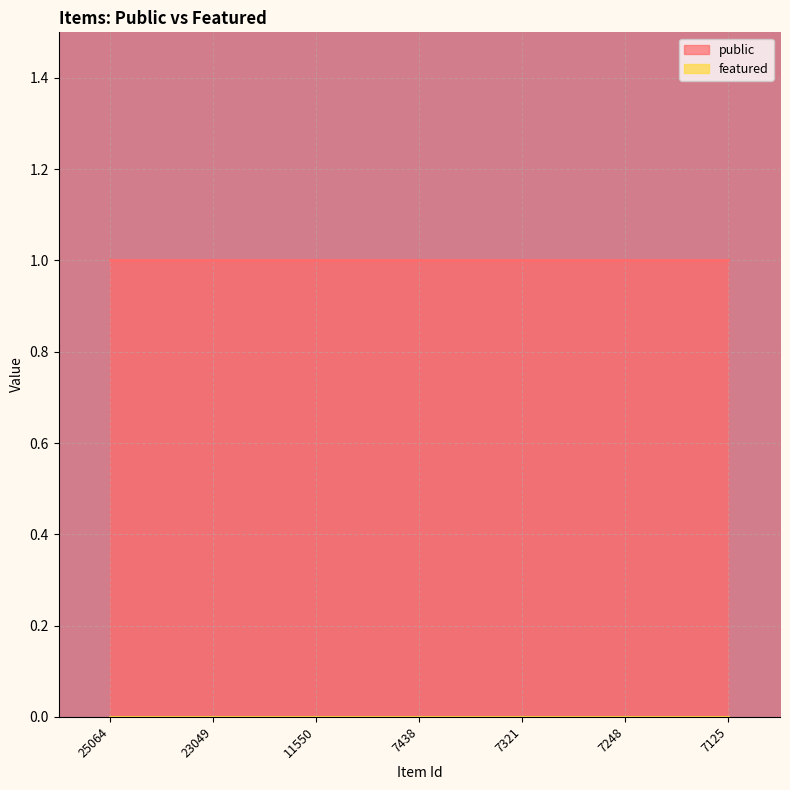

Count the number of data series in this chart.

2